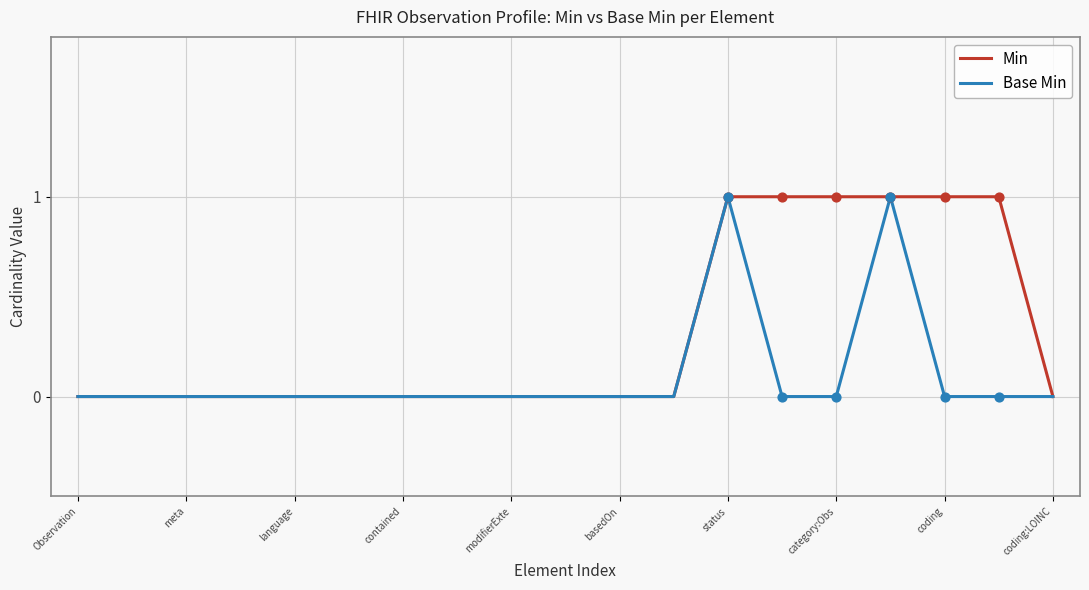

Rank the series by their average value, from lowest to highest.

Base Min, Min